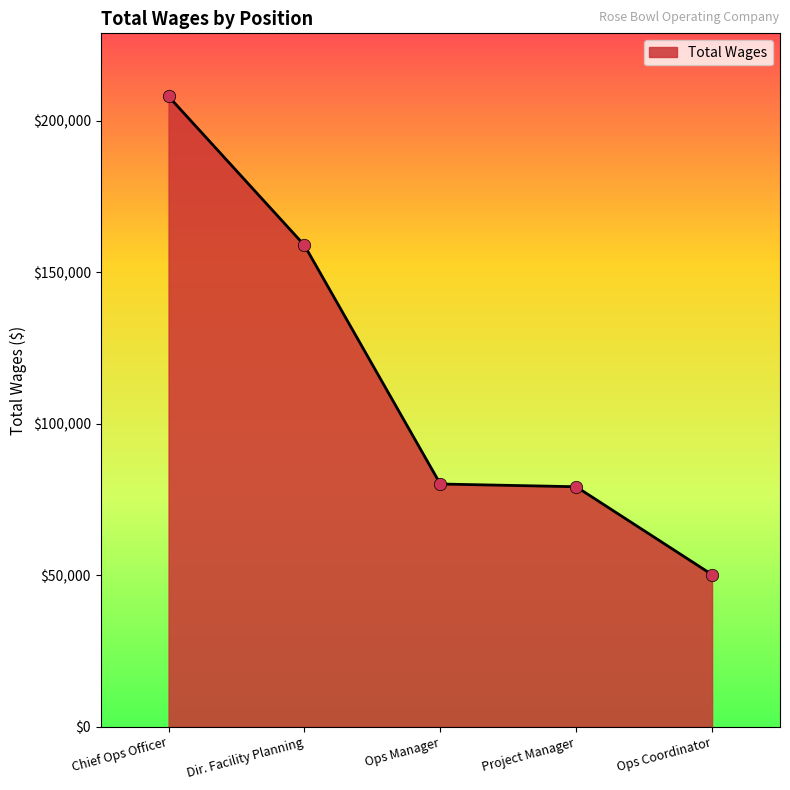

Which has a higher value, Chief Ops Officer or Ops Manager?

Chief Ops Officer